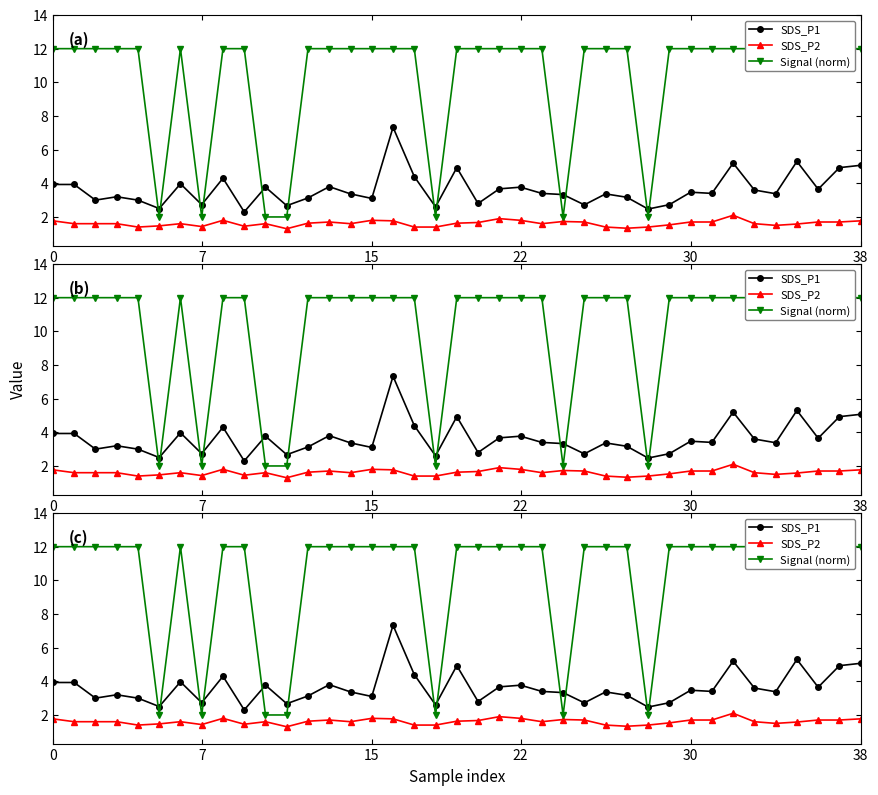

Which series has the largest total across all categories?

Signal (norm)